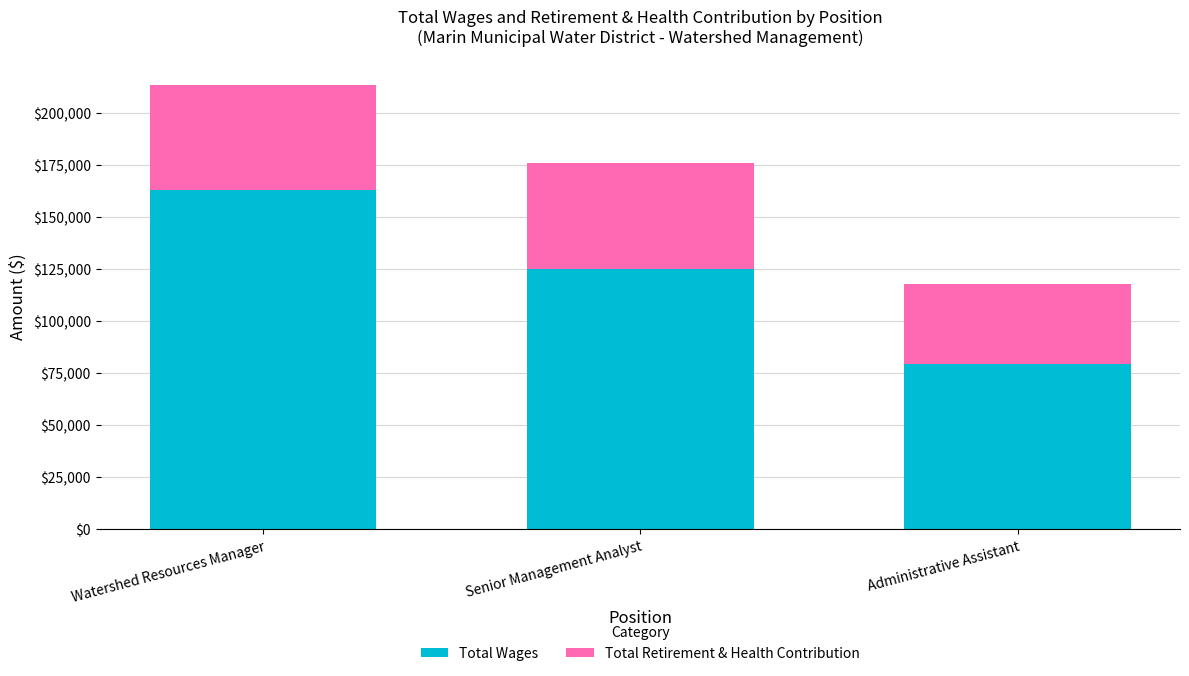

Rank the categories by Total Wages value from highest to lowest.

Watershed Resources Manager, Senior Management Analyst, Administrative Assistant